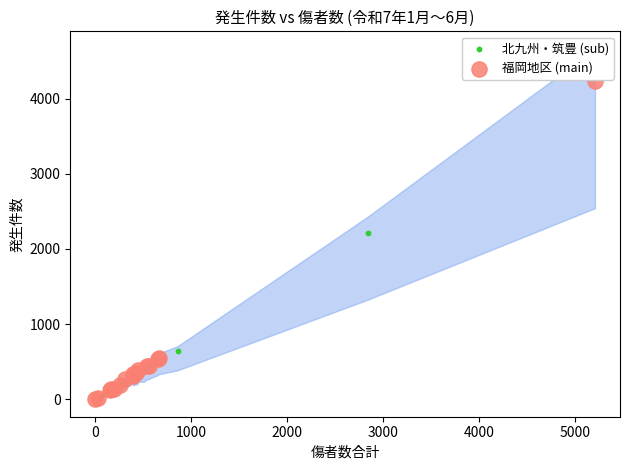

Which series contains the highest Y value?

福岡地区 (main)